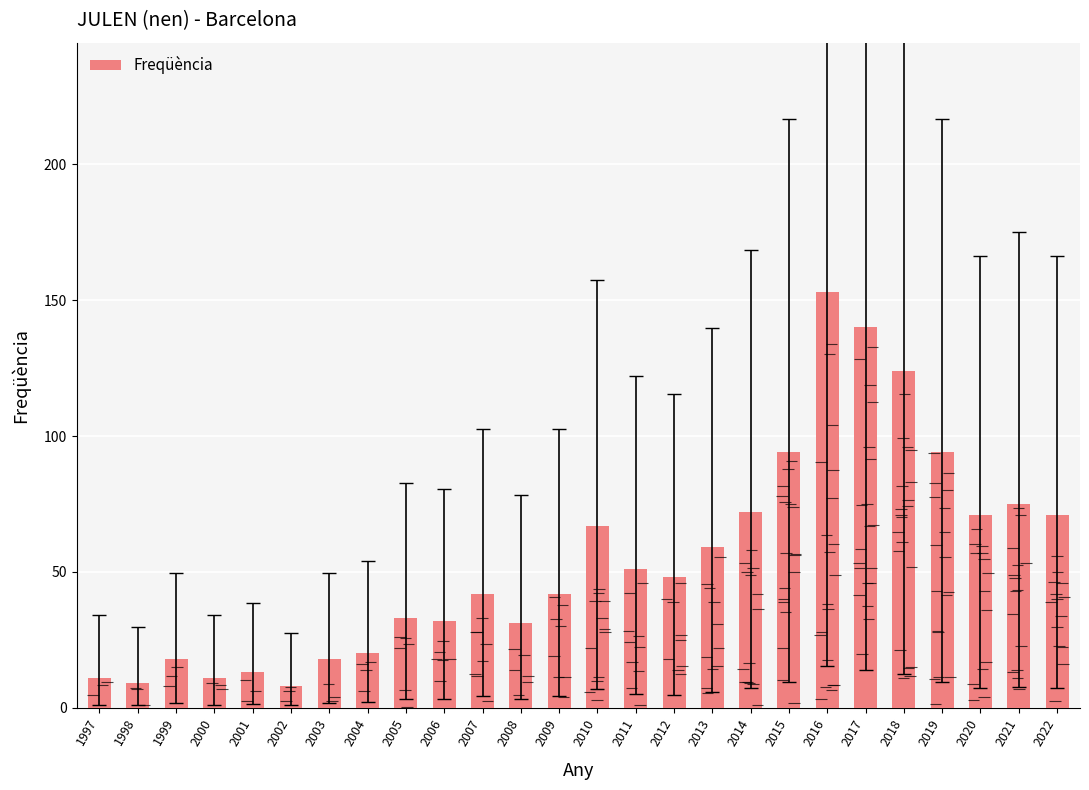

Reading left to right, list all the values displayed in this chart.

1997=11	1998=9	1999=18	2000=11	2001=13	2002=8	2003=18	2004=20	2005=33	2006=32	2007=42	2008=31	2009=42	2010=67	2011=51	2012=48	2013=59	2014=72	2015=94	2016=153	2017=140	2018=124	2019=94	2020=71	2021=75	2022=71